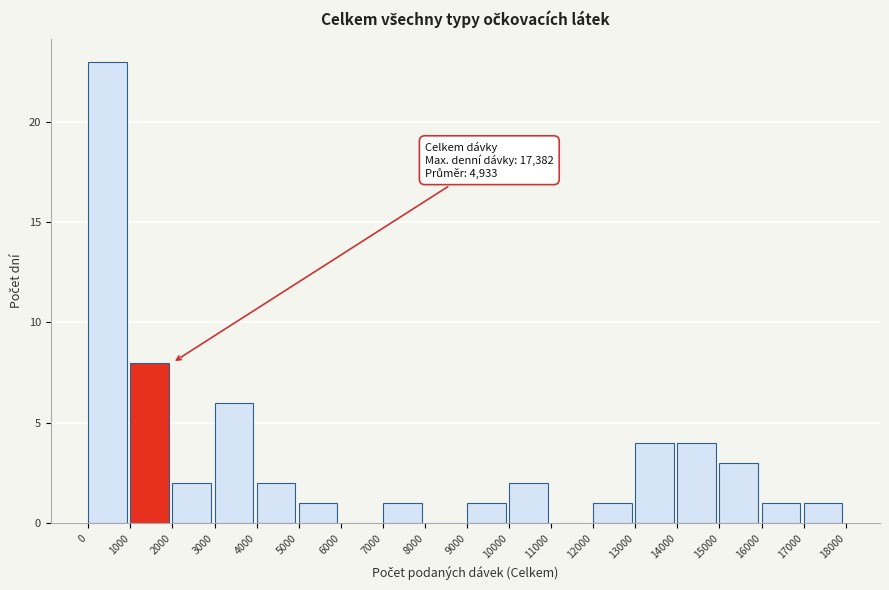

Over which range of the x-axis is the bar tallest?

0 to 1000